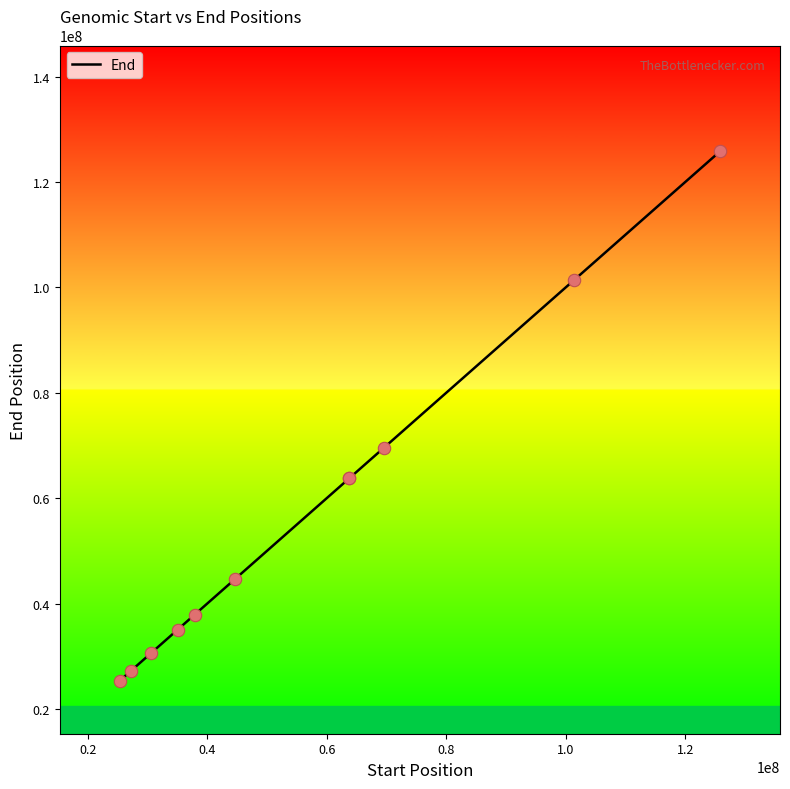

What is the maximum value shown in the chart?

125818013